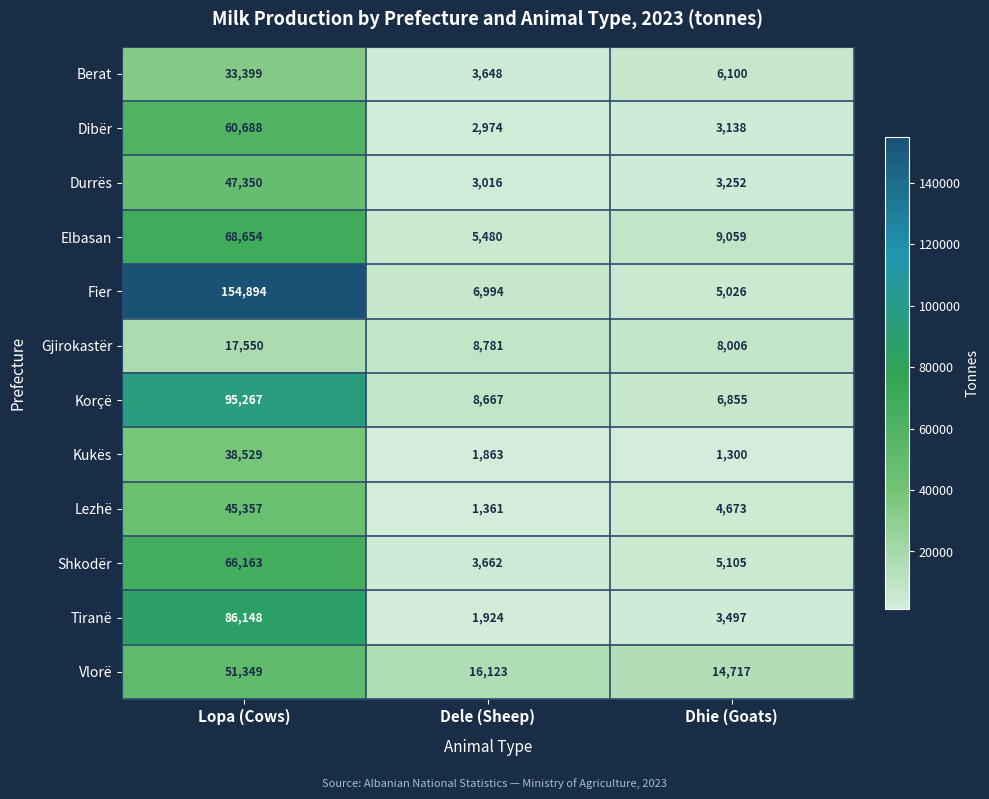

How many data points in Dibër are less than 3138?

1